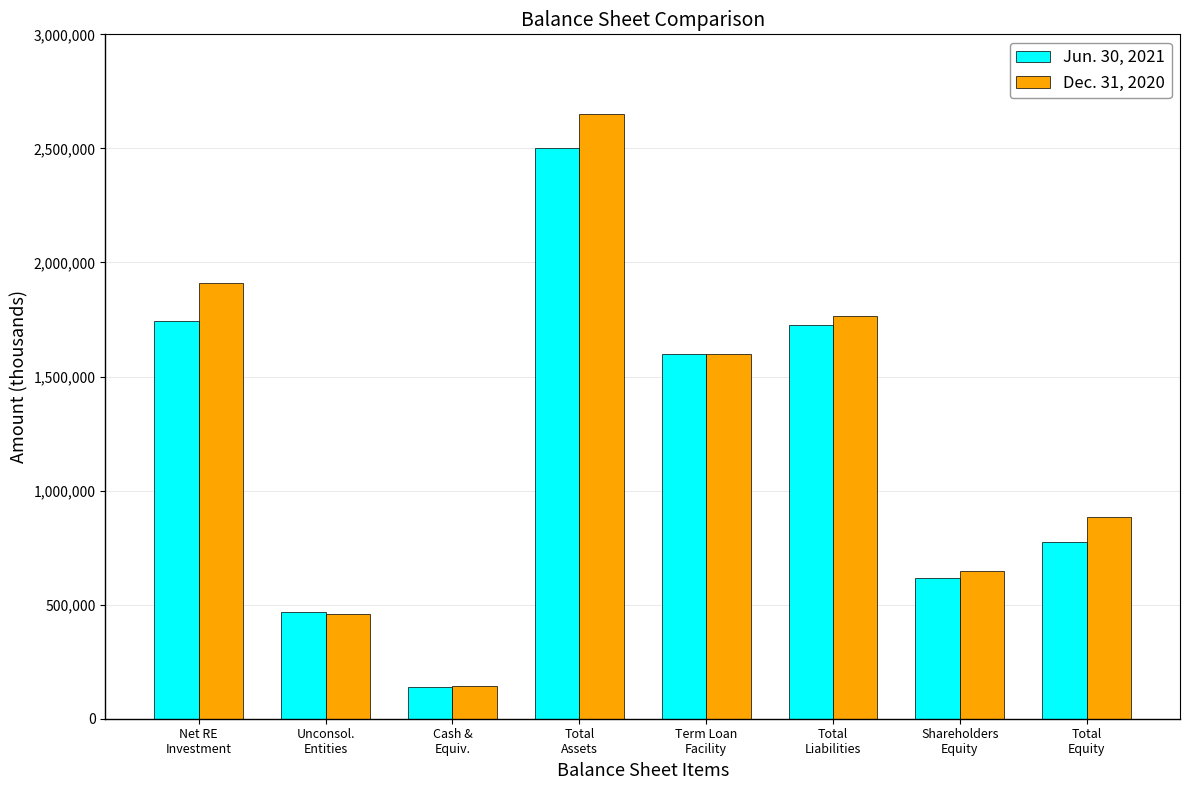

Which category has the lowest value across all series?

Cash &
Equiv.